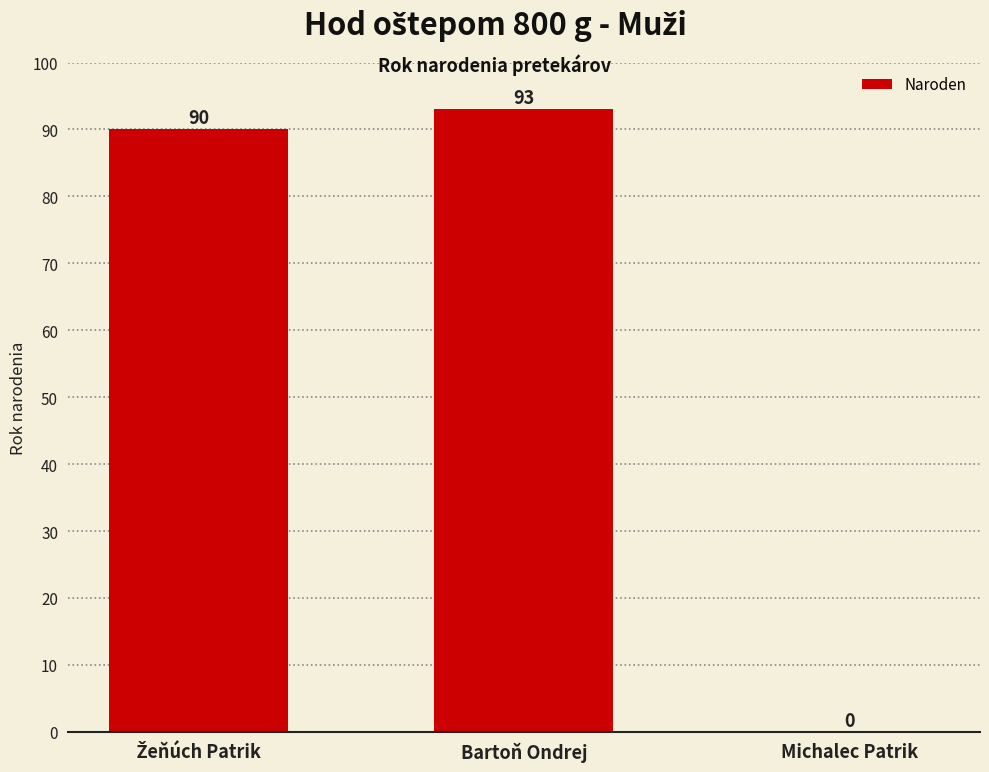

The chart shows a value of 0 at Michalec Patrik. True or false?

True